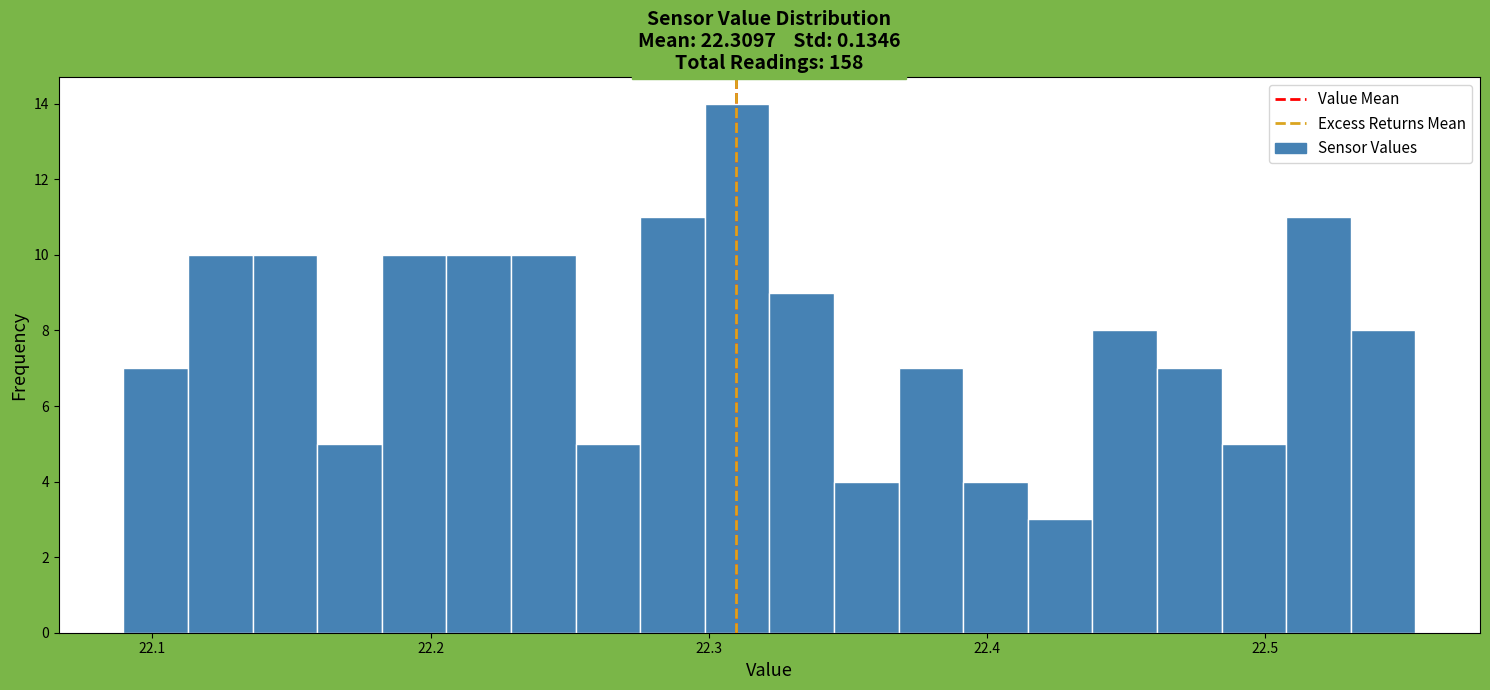

Around what value on the x-axis is the tallest bar? Give the approximate position of its centre, as read against the axis.

22.31